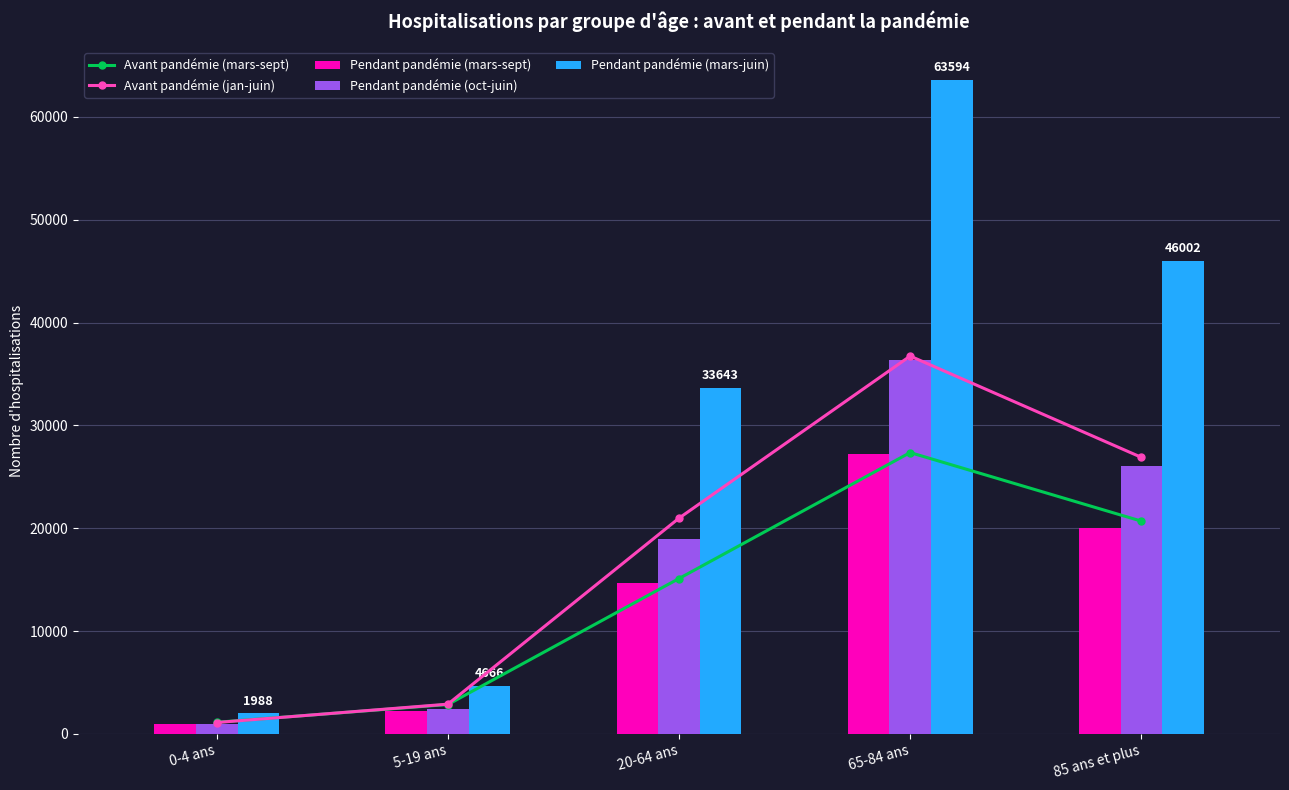

What is the average value of the Pendant pandémie (mars-juin) series?

29979